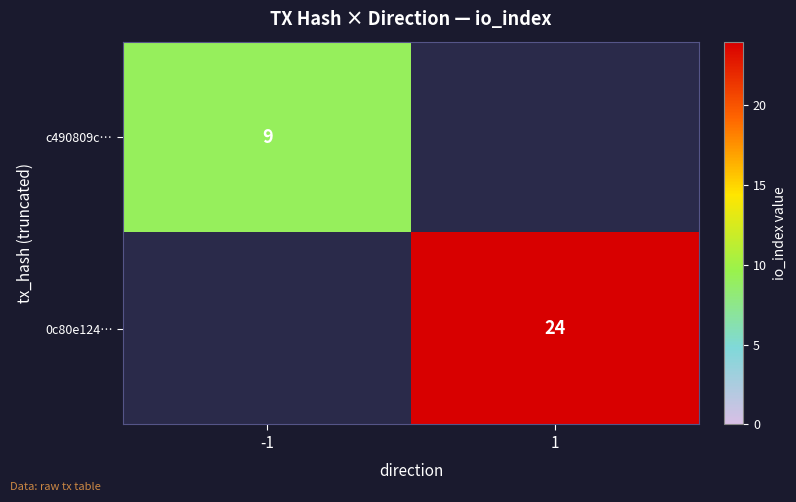

True or false: 0c80e124… has a value of 38 at 1.

False